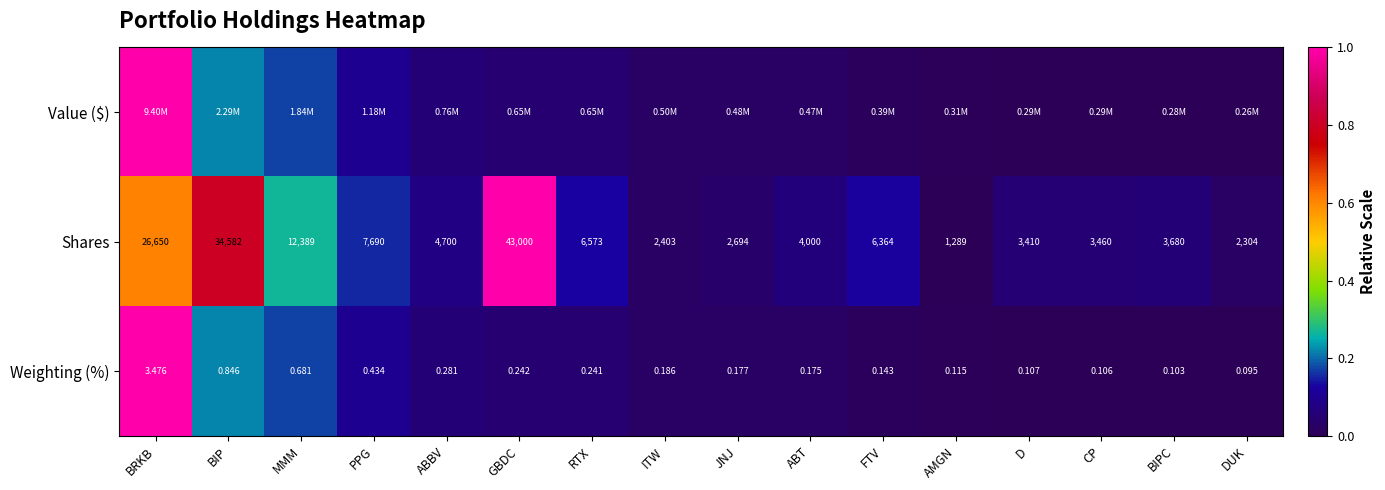

Where is Weighting (%) nearest to the value 1?

BIP